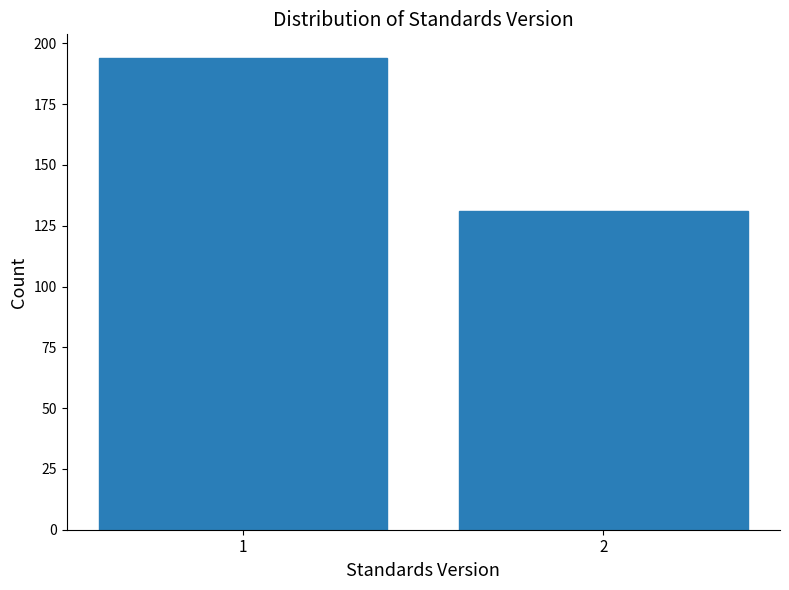

Reading right to left, extract all data points from this chart.

2=131	1=194